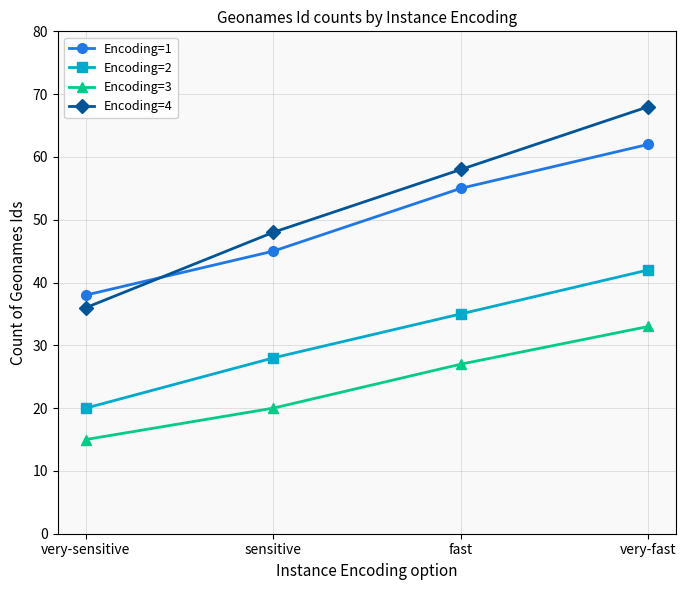

What is the difference between the highest and lowest values at very-fast?

35